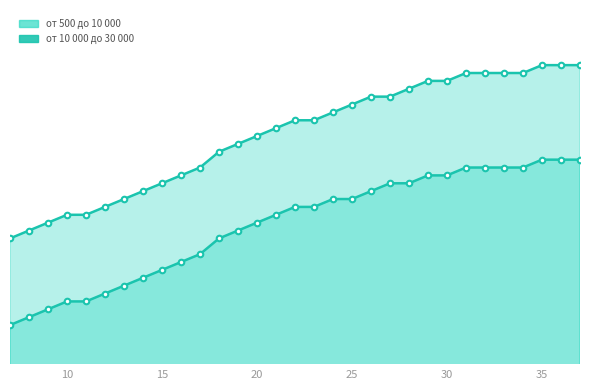

What is the total value across all series at 28?

17.3